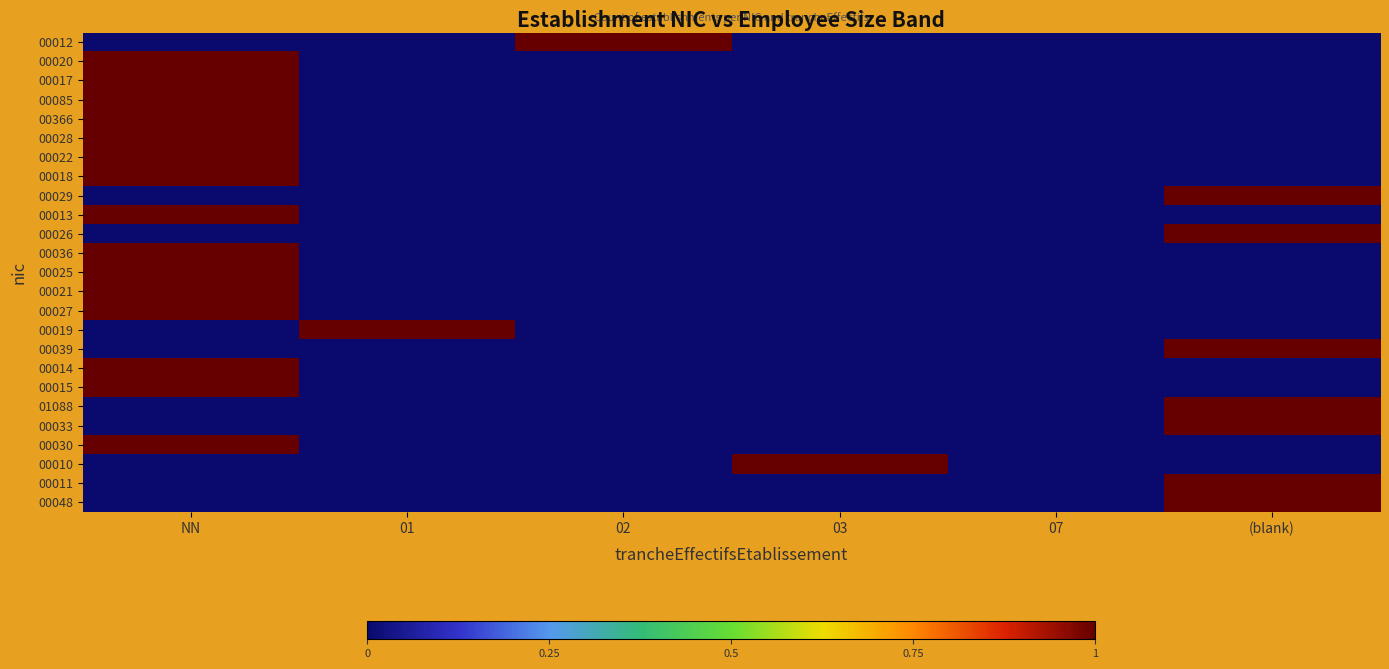

Between (blank) and NN, which is larger?

(blank)